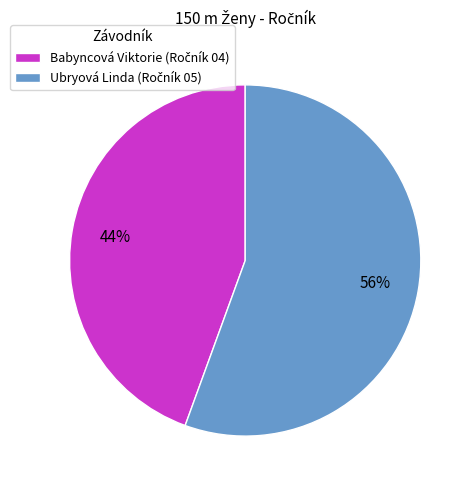

Is it true that Babyncová Viktorie is 33% of the pie?

False